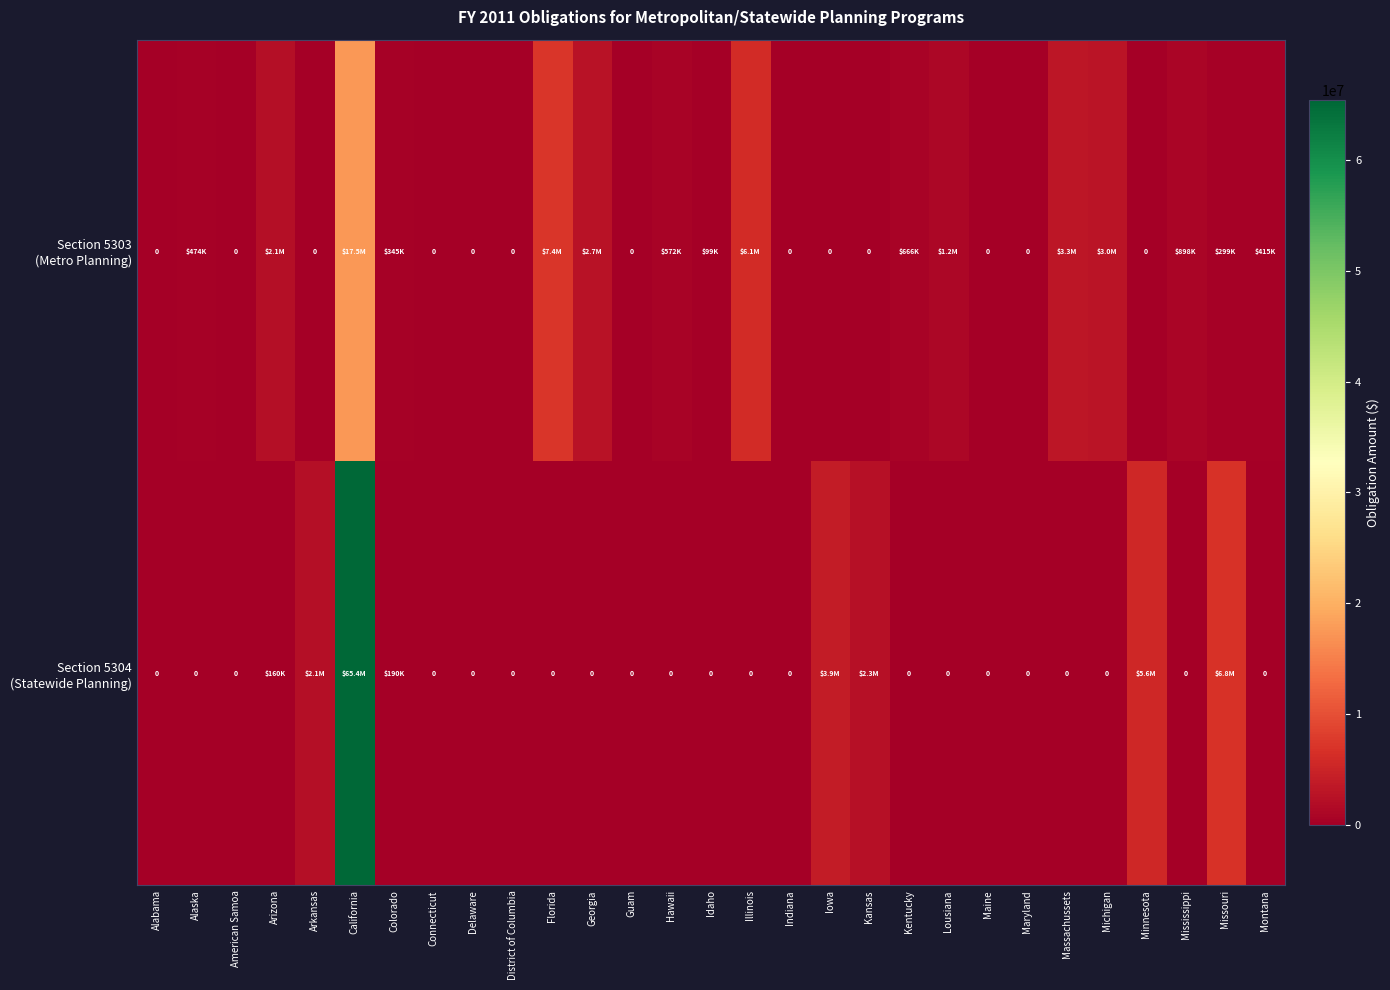

The Section 5303 (Metro Planning) series shows 684068 at Montana. True or false?

False